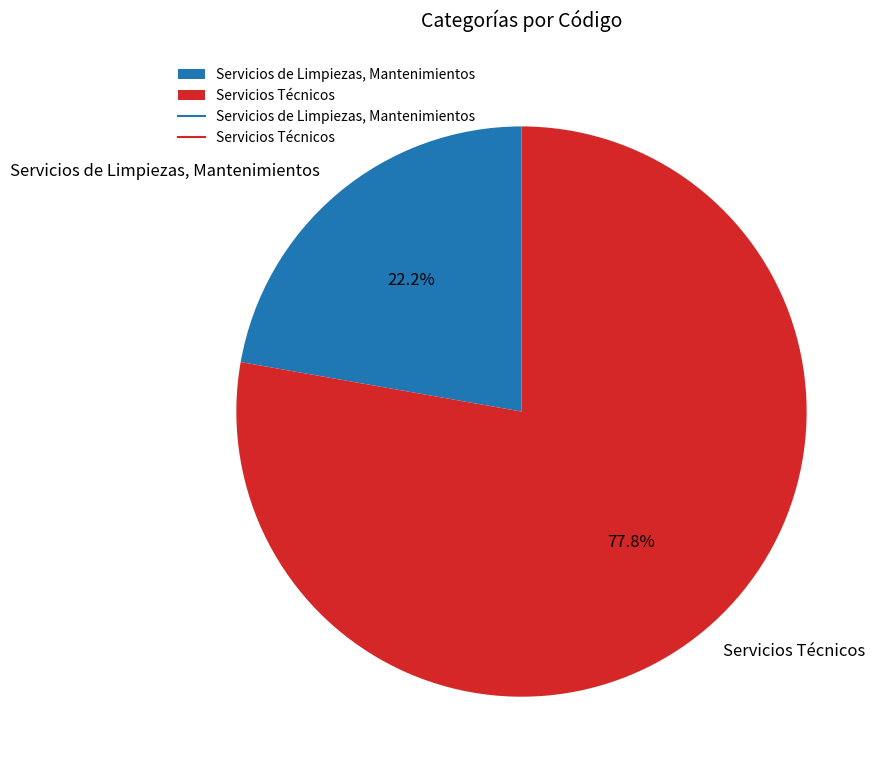

Rank the categories by value from highest to lowest.

Servicios Técnicos, Servicios de Limpiezas, Mantenimientos